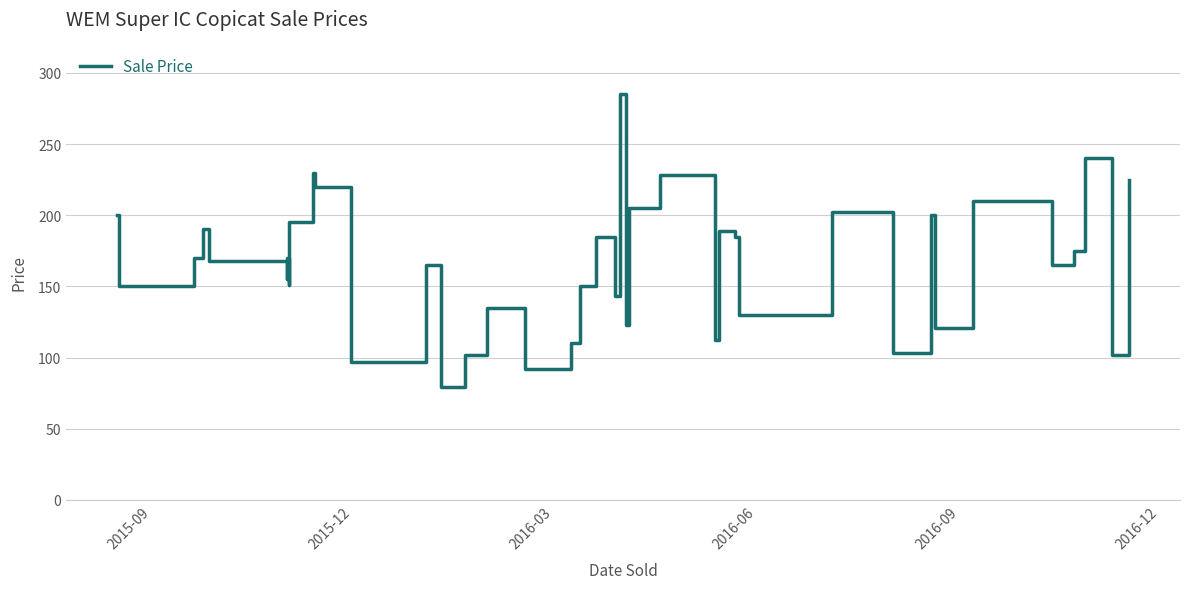

How many values are below 168?

19